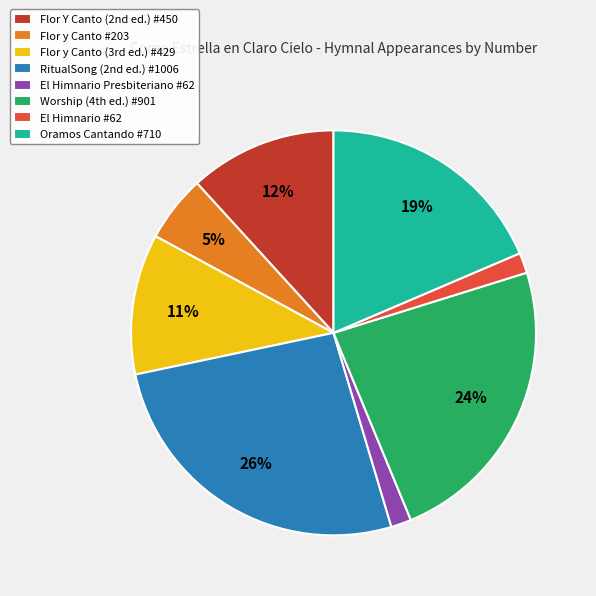

How many segments does this pie chart have?

8